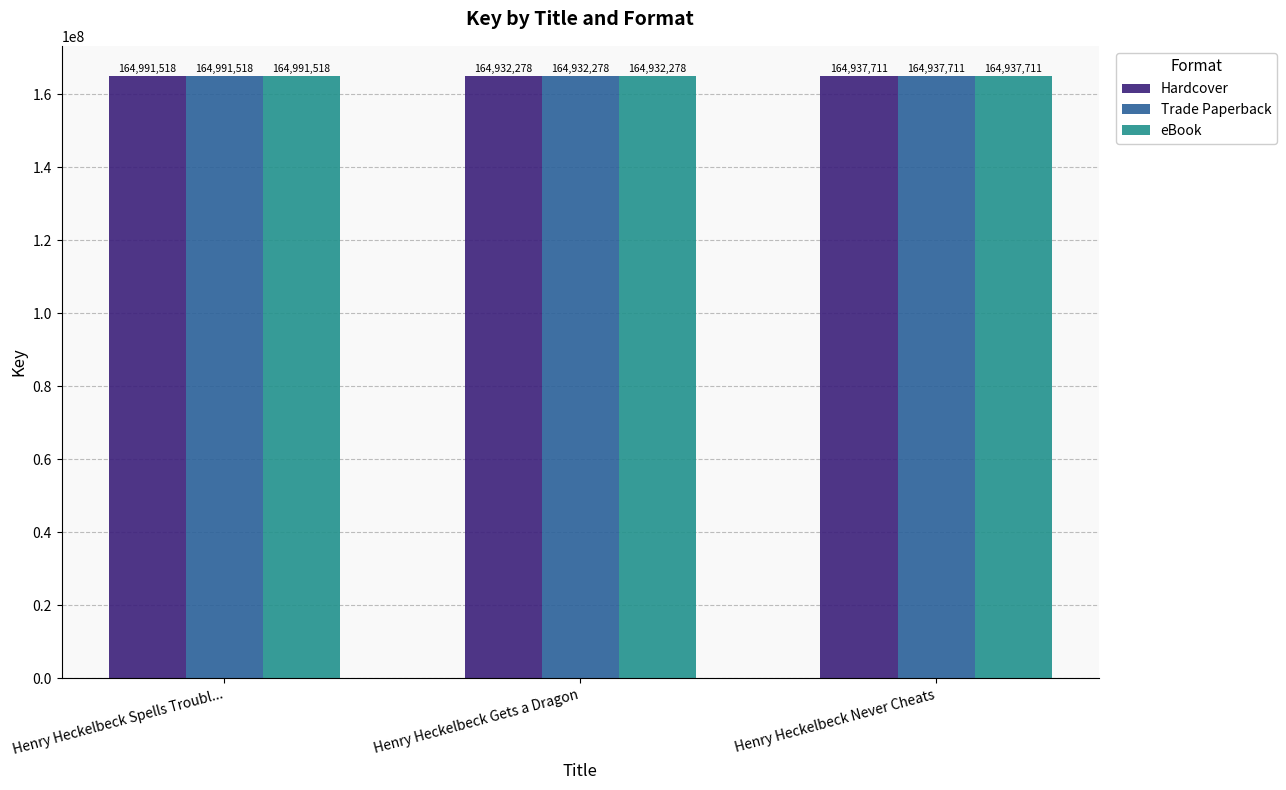

What is the sum of all eBook values?

494861507